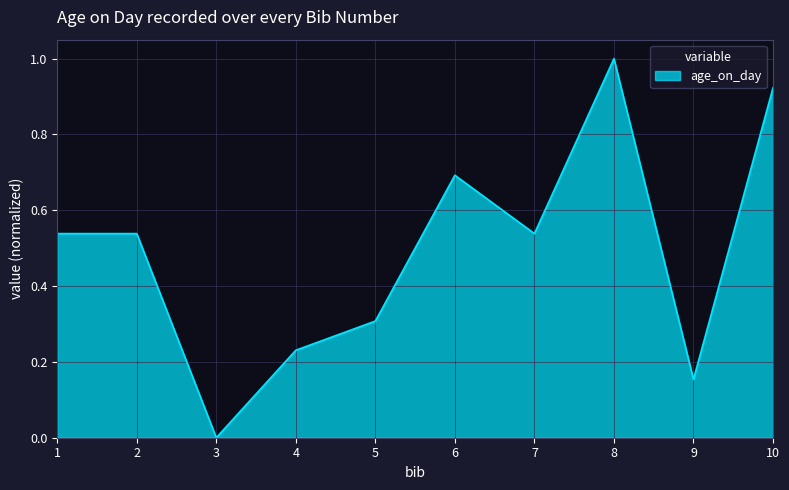

The chart shows a value of 0.9 at 1. True or false?

False